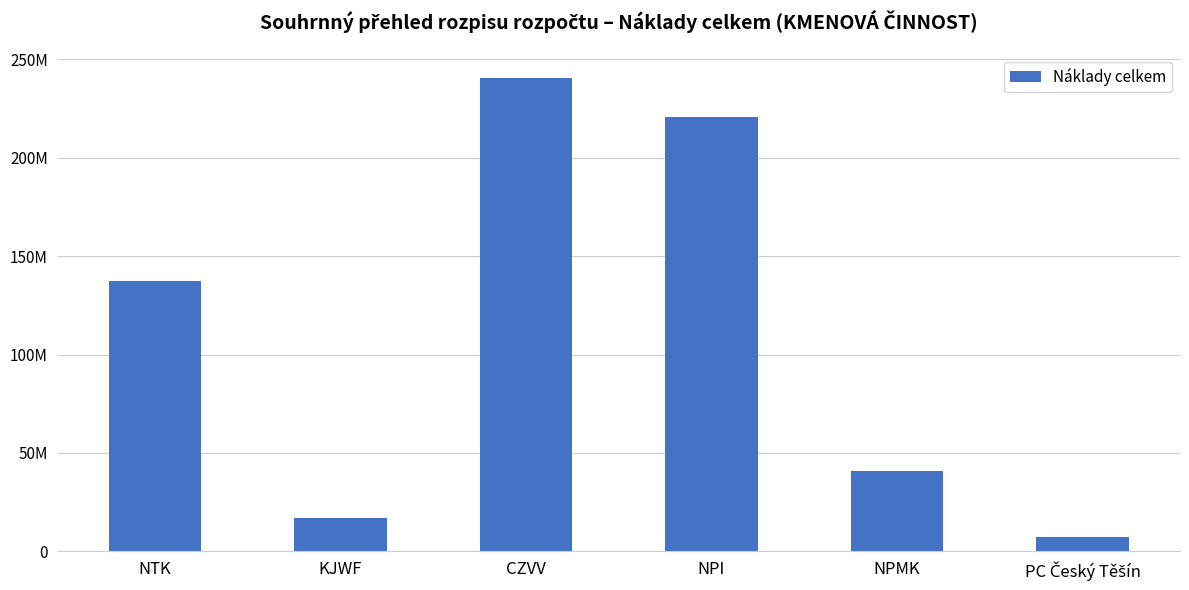

What is the sum of the values at PC Český Těšín and NPI?

227851490